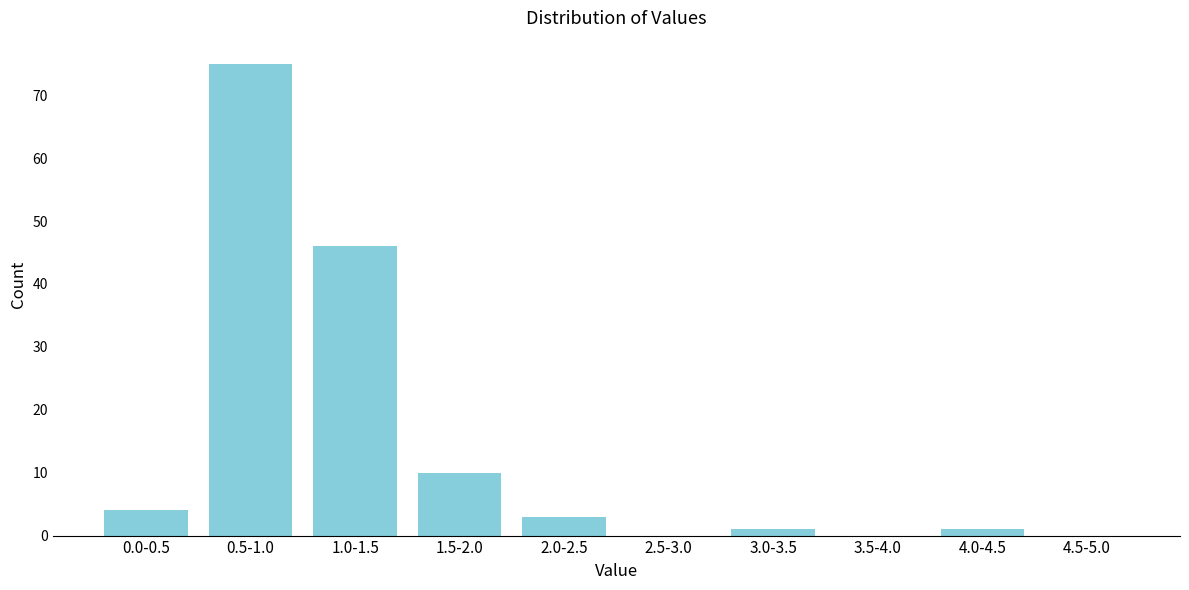

Reading right to left, extract all data points from this chart.

4.5-5.0=0	4.0-4.5=1	3.5-4.0=0	3.0-3.5=1	2.5-3.0=0	2.0-2.5=3	1.5-2.0=10	1.0-1.5=46	0.5-1.0=75	0.0-0.5=4